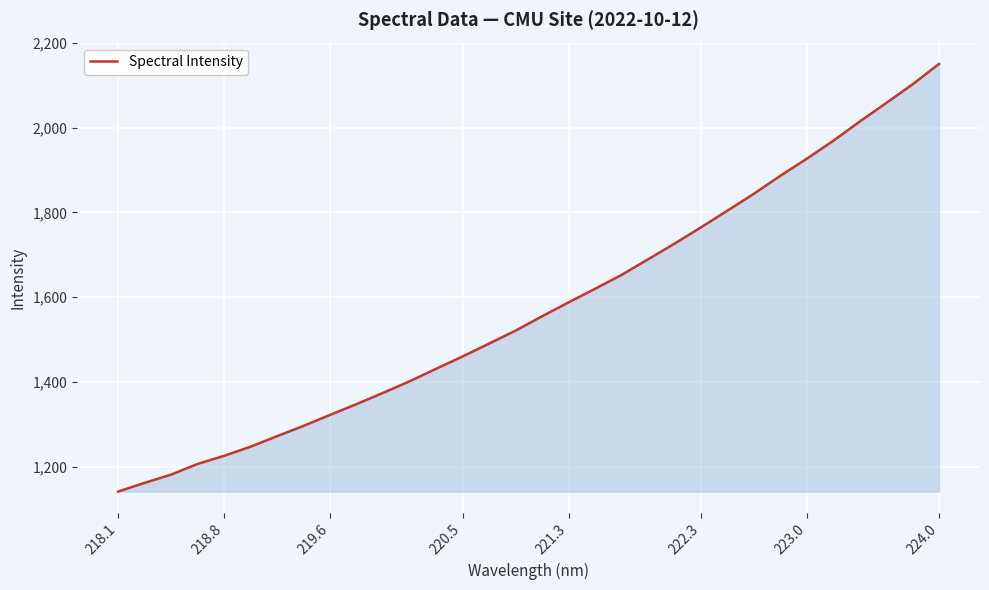

What is the smallest value displayed?

1141.7